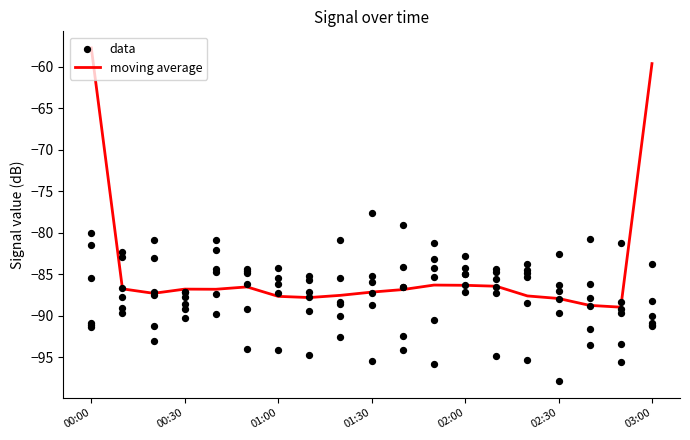

Which has a higher value, 17 or 13?

13